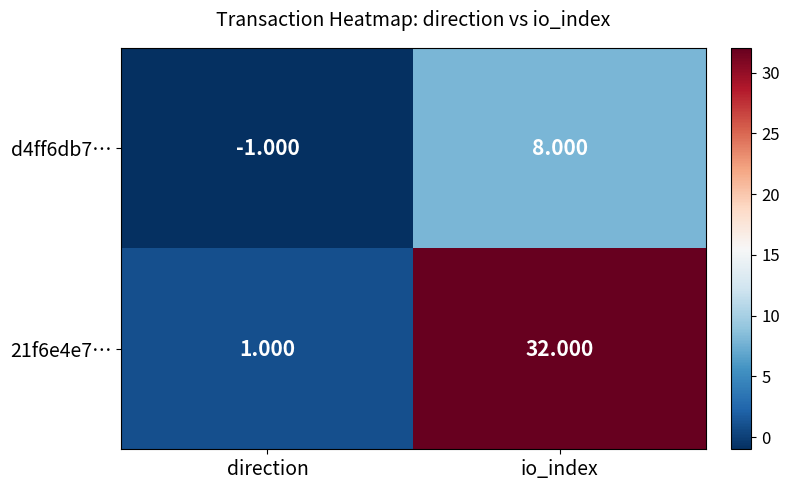

Where is 21f6e4e7… nearest to the value 16?

direction